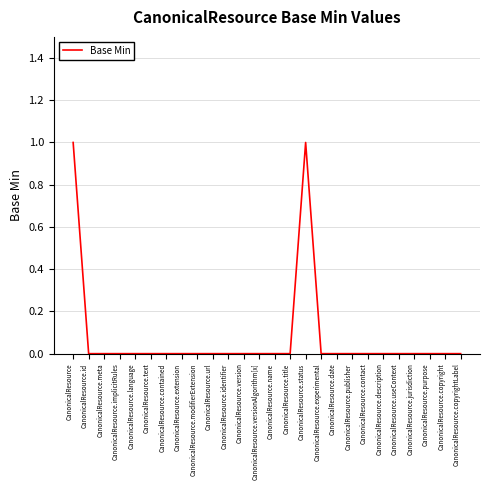

The chart shows a value of 0 at CanonicalResource.publisher. True or false?

True